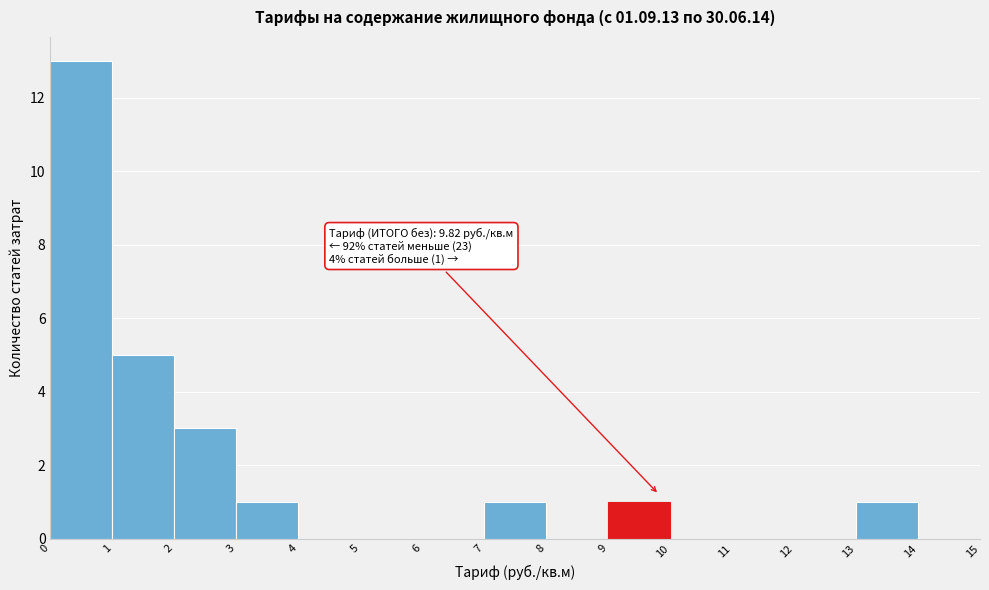

Over which range of the x-axis is the bar tallest?

0 to 1